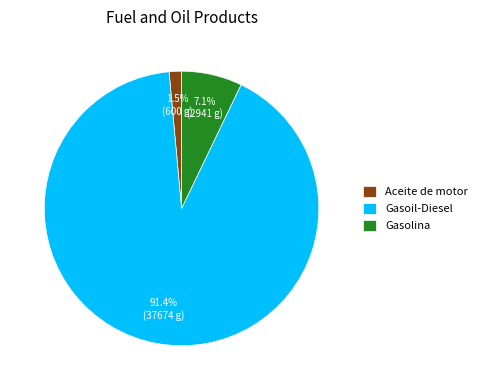

Which slice is the smallest?

Aceite de motor